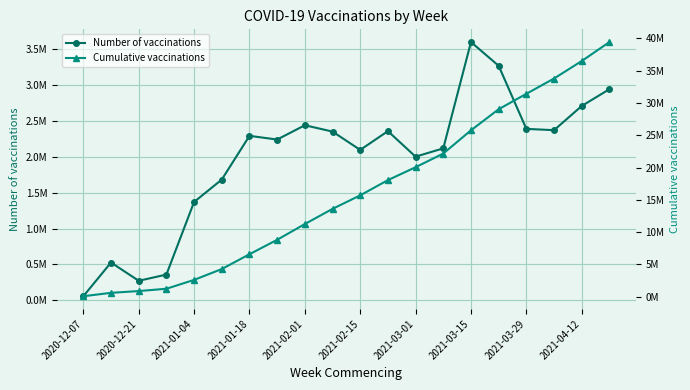

Rank the series by their average value, from lowest to highest.

Number of vaccinations, Cumulative vaccinations